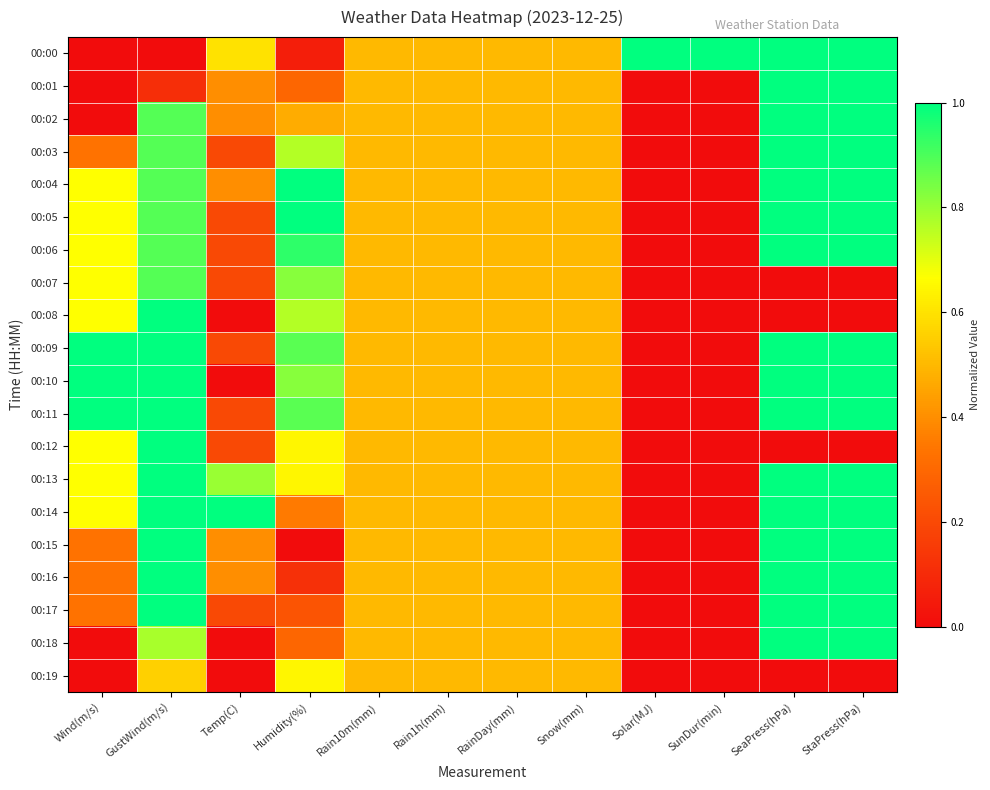

Reading left to right, list all the values displayed in this chart.

00:00: Wind(m/s)=0.0	GustWind(m/s)=0.0	Temp(C)=0.6	Humidity(%)=0.1	Rain10m(mm)=0.5	Rain1h(mm)=0.5	RainDay(mm)=0.5	Snow(mm)=0.5	Solar(MJ)=1.0	SunDur(min)=1.0	SeaPress(hPa)=1.0	StaPress(hPa)=1.0
00:01: Wind(m/s)=0.0	GustWind(m/s)=0.1	Temp(C)=0.4	Humidity(%)=0.3	Rain10m(mm)=0.5	Rain1h(mm)=0.5	RainDay(mm)=0.5	Snow(mm)=0.5	Solar(MJ)=0.0	SunDur(min)=0.0	SeaPress(hPa)=1.0	StaPress(hPa)=1.0
00:02: Wind(m/s)=0.0	GustWind(m/s)=0.9	Temp(C)=0.4	Humidity(%)=0.5	Rain10m(mm)=0.5	Rain1h(mm)=0.5	RainDay(mm)=0.5	Snow(mm)=0.5	Solar(MJ)=0.0	SunDur(min)=0.0	SeaPress(hPa)=1.0	StaPress(hPa)=1.0
00:03: Wind(m/s)=0.3	GustWind(m/s)=0.9	Temp(C)=0.2	Humidity(%)=0.8	Rain10m(mm)=0.5	Rain1h(mm)=0.5	RainDay(mm)=0.5	Snow(mm)=0.5	Solar(MJ)=0.0	SunDur(min)=0.0	SeaPress(hPa)=1.0	StaPress(hPa)=1.0
00:04: Wind(m/s)=0.7	GustWind(m/s)=0.9	Temp(C)=0.4	Humidity(%)=1.0	Rain10m(mm)=0.5	Rain1h(mm)=0.5	RainDay(mm)=0.5	Snow(mm)=0.5	Solar(MJ)=0.0	SunDur(min)=0.0	SeaPress(hPa)=1.0	StaPress(hPa)=1.0
00:05: Wind(m/s)=0.7	GustWind(m/s)=0.9	Temp(C)=0.2	Humidity(%)=1.0	Rain10m(mm)=0.5	Rain1h(mm)=0.5	RainDay(mm)=0.5	Snow(mm)=0.5	Solar(MJ)=0.0	SunDur(min)=0.0	SeaPress(hPa)=1.0	StaPress(hPa)=1.0
00:06: Wind(m/s)=0.7	GustWind(m/s)=0.9	Temp(C)=0.2	Humidity(%)=0.9	Rain10m(mm)=0.5	Rain1h(mm)=0.5	RainDay(mm)=0.5	Snow(mm)=0.5	Solar(MJ)=0.0	SunDur(min)=0.0	SeaPress(hPa)=1.0	StaPress(hPa)=1.0
00:07: Wind(m/s)=0.7	GustWind(m/s)=0.9	Temp(C)=0.2	Humidity(%)=0.8	Rain10m(mm)=0.5	Rain1h(mm)=0.5	RainDay(mm)=0.5	Snow(mm)=0.5	Solar(MJ)=0.0	SunDur(min)=0.0	SeaPress(hPa)=0.0	StaPress(hPa)=0.0
00:08: Wind(m/s)=0.7	GustWind(m/s)=1.0	Temp(C)=0.0	Humidity(%)=0.8	Rain10m(mm)=0.5	Rain1h(mm)=0.5	RainDay(mm)=0.5	Snow(mm)=0.5	Solar(MJ)=0.0	SunDur(min)=0.0	SeaPress(hPa)=0.0	StaPress(hPa)=0.0
00:09: Wind(m/s)=1.0	GustWind(m/s)=1.0	Temp(C)=0.2	Humidity(%)=0.9	Rain10m(mm)=0.5	Rain1h(mm)=0.5	RainDay(mm)=0.5	Snow(mm)=0.5	Solar(MJ)=0.0	SunDur(min)=0.0	SeaPress(hPa)=1.0	StaPress(hPa)=1.0
00:10: Wind(m/s)=1.0	GustWind(m/s)=1.0	Temp(C)=0.0	Humidity(%)=0.8	Rain10m(mm)=0.5	Rain1h(mm)=0.5	RainDay(mm)=0.5	Snow(mm)=0.5	Solar(MJ)=0.0	SunDur(min)=0.0	SeaPress(hPa)=1.0	StaPress(hPa)=1.0
00:11: Wind(m/s)=1.0	GustWind(m/s)=1.0	Temp(C)=0.2	Humidity(%)=0.9	Rain10m(mm)=0.5	Rain1h(mm)=0.5	RainDay(mm)=0.5	Snow(mm)=0.5	Solar(MJ)=0.0	SunDur(min)=0.0	SeaPress(hPa)=1.0	StaPress(hPa)=1.0
00:12: Wind(m/s)=0.7	GustWind(m/s)=1.0	Temp(C)=0.2	Humidity(%)=0.6	Rain10m(mm)=0.5	Rain1h(mm)=0.5	RainDay(mm)=0.5	Snow(mm)=0.5	Solar(MJ)=0.0	SunDur(min)=0.0	SeaPress(hPa)=0.0	StaPress(hPa)=0.0
00:13: Wind(m/s)=0.7	GustWind(m/s)=1.0	Temp(C)=0.8	Humidity(%)=0.6	Rain10m(mm)=0.5	Rain1h(mm)=0.5	RainDay(mm)=0.5	Snow(mm)=0.5	Solar(MJ)=0.0	SunDur(min)=0.0	SeaPress(hPa)=1.0	StaPress(hPa)=1.0
00:14: Wind(m/s)=0.7	GustWind(m/s)=1.0	Temp(C)=1.0	Humidity(%)=0.4	Rain10m(mm)=0.5	Rain1h(mm)=0.5	RainDay(mm)=0.5	Snow(mm)=0.5	Solar(MJ)=0.0	SunDur(min)=0.0	SeaPress(hPa)=1.0	StaPress(hPa)=1.0
00:15: Wind(m/s)=0.3	GustWind(m/s)=1.0	Temp(C)=0.4	Humidity(%)=0.0	Rain10m(mm)=0.5	Rain1h(mm)=0.5	RainDay(mm)=0.5	Snow(mm)=0.5	Solar(MJ)=0.0	SunDur(min)=0.0	SeaPress(hPa)=1.0	StaPress(hPa)=1.0
00:16: Wind(m/s)=0.3	GustWind(m/s)=1.0	Temp(C)=0.4	Humidity(%)=0.1	Rain10m(mm)=0.5	Rain1h(mm)=0.5	RainDay(mm)=0.5	Snow(mm)=0.5	Solar(MJ)=0.0	SunDur(min)=0.0	SeaPress(hPa)=1.0	StaPress(hPa)=1.0
00:17: Wind(m/s)=0.3	GustWind(m/s)=1.0	Temp(C)=0.2	Humidity(%)=0.2	Rain10m(mm)=0.5	Rain1h(mm)=0.5	RainDay(mm)=0.5	Snow(mm)=0.5	Solar(MJ)=0.0	SunDur(min)=0.0	SeaPress(hPa)=1.0	StaPress(hPa)=1.0
00:18: Wind(m/s)=0.0	GustWind(m/s)=0.8	Temp(C)=0.0	Humidity(%)=0.3	Rain10m(mm)=0.5	Rain1h(mm)=0.5	RainDay(mm)=0.5	Snow(mm)=0.5	Solar(MJ)=0.0	SunDur(min)=0.0	SeaPress(hPa)=1.0	StaPress(hPa)=1.0
00:19: Wind(m/s)=0.0	GustWind(m/s)=0.6	Temp(C)=0.0	Humidity(%)=0.6	Rain10m(mm)=0.5	Rain1h(mm)=0.5	RainDay(mm)=0.5	Snow(mm)=0.5	Solar(MJ)=0.0	SunDur(min)=0.0	SeaPress(hPa)=0.0	StaPress(hPa)=0.0